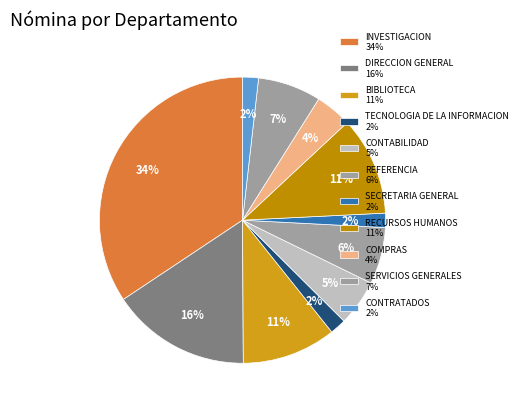

How many slices are in this pie chart?

11